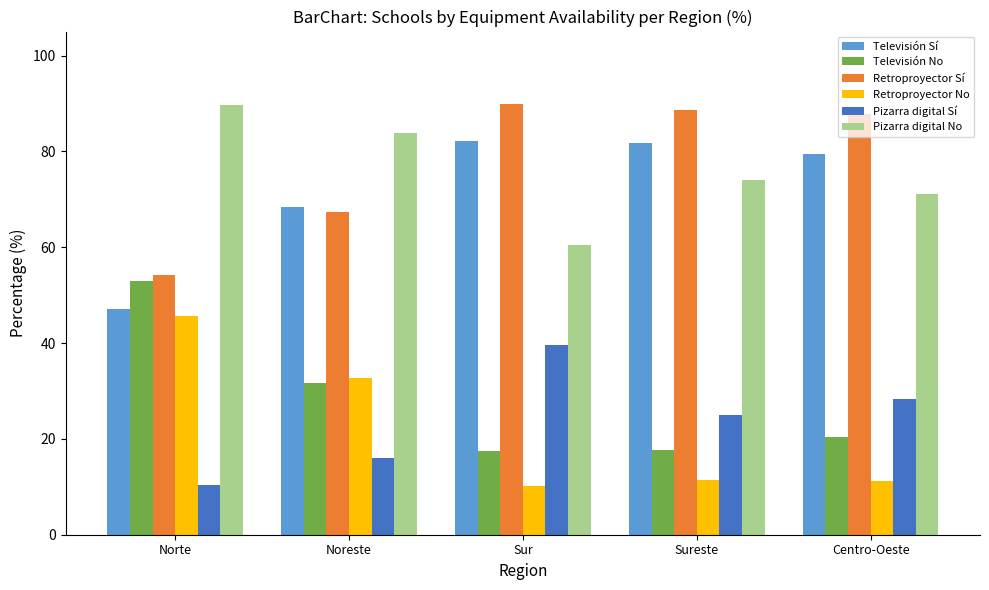

What is the difference between the highest and lowest values at Sureste?

77.1